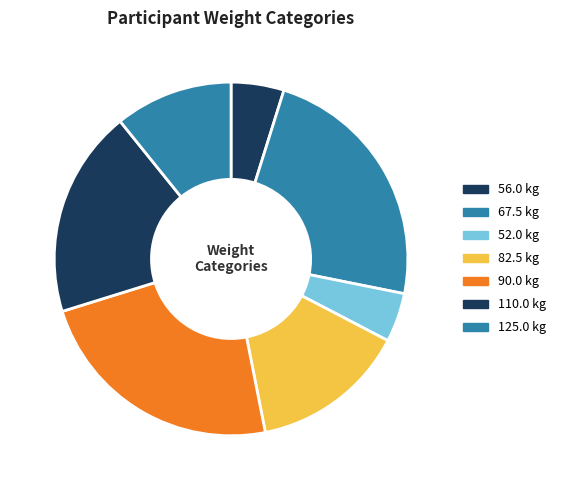

How many segments does this pie chart have?

7